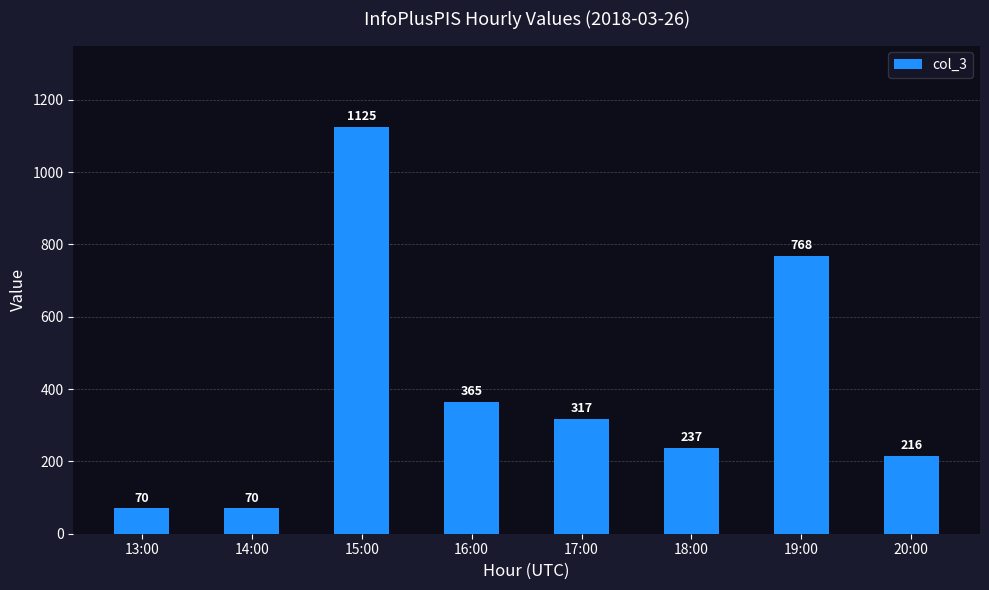

What is the label of the 4th bar from the left?

16:00